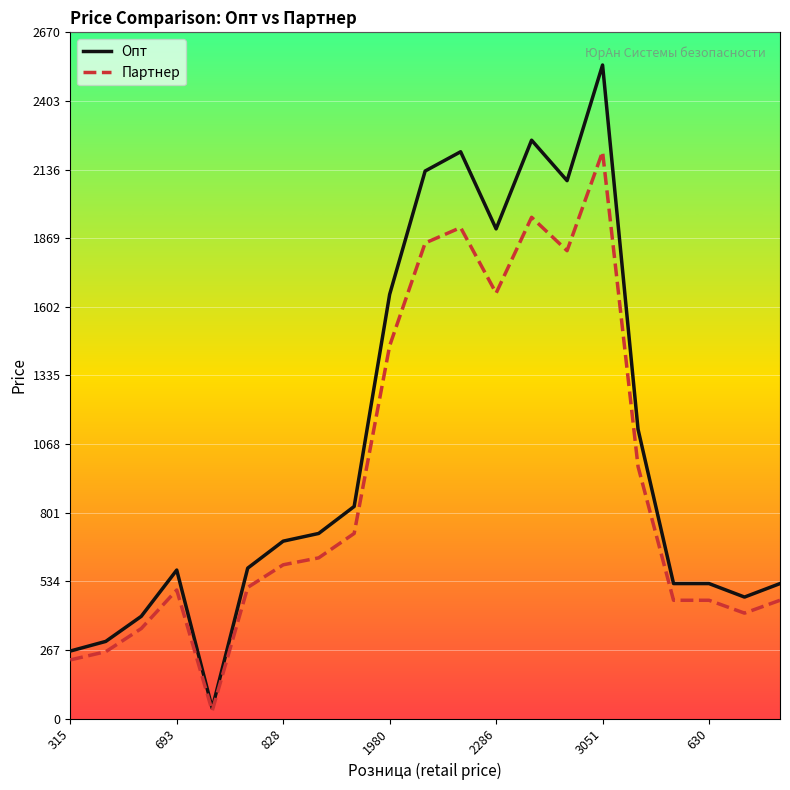

Rank the series by their maximum value, from lowest to highest.

Партнер, Опт